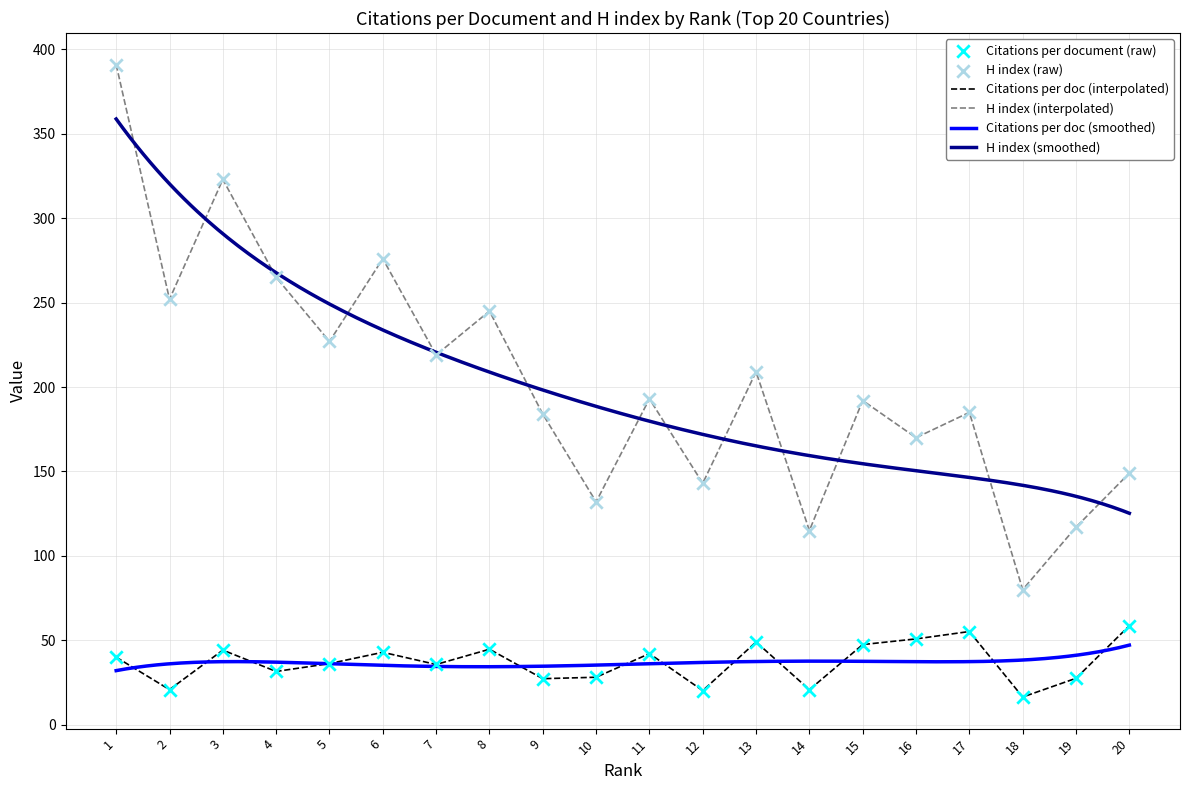

Which series reaches the minimum Y coordinate?

Citations per document